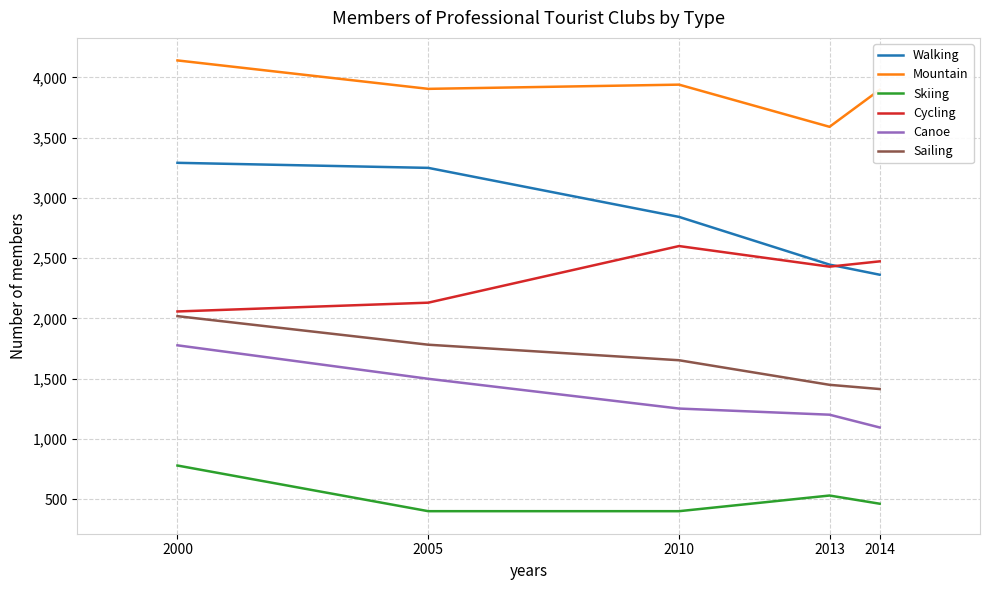

Which series has the largest range (max minus min)?

Walking